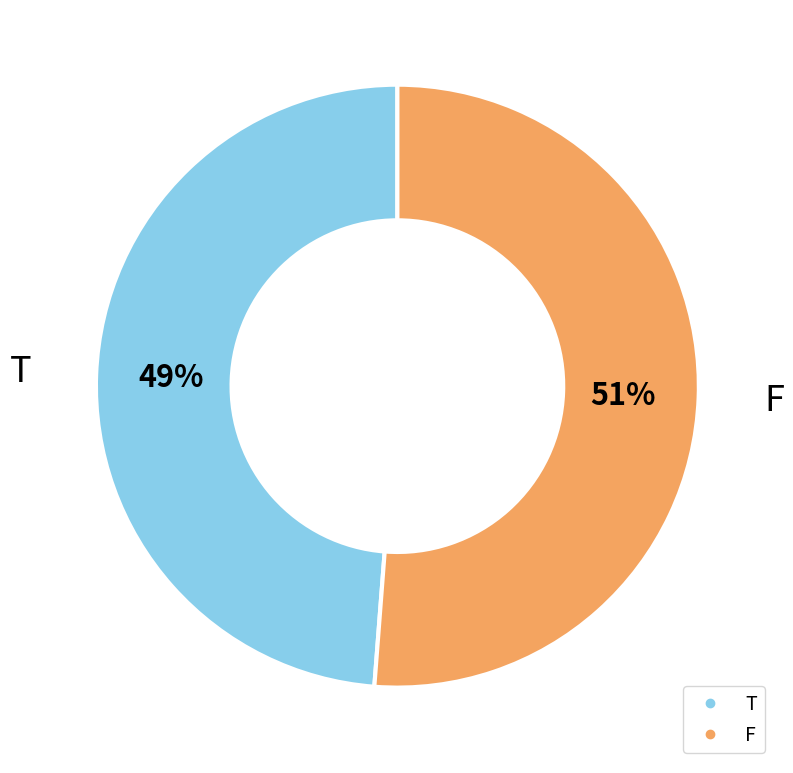

To the nearest percent, what is the difference between the F and T slice percentages?

2%